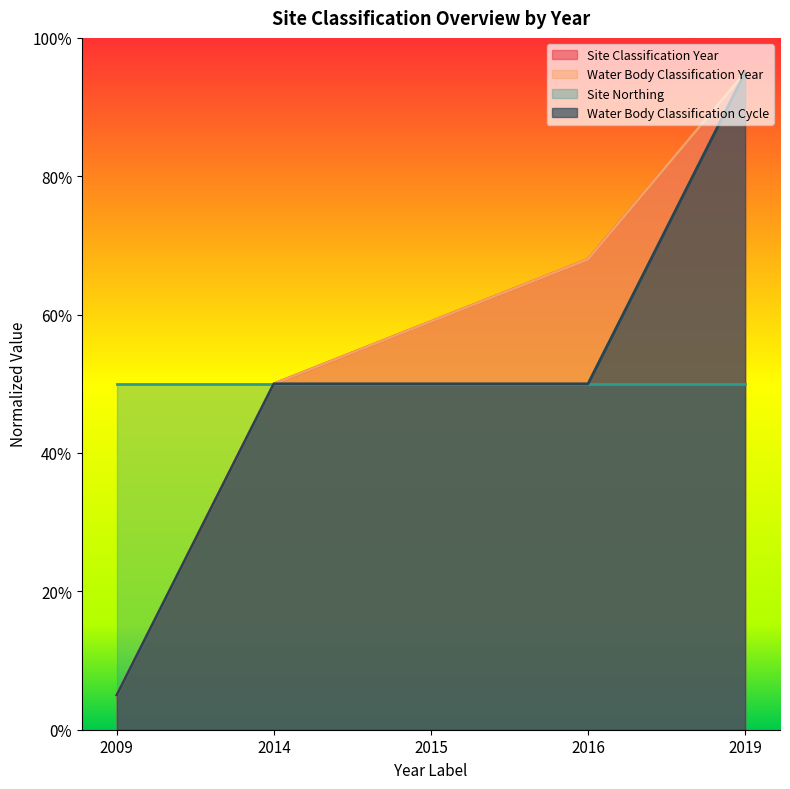

Does the chart display data point markers on the line(s)?

No